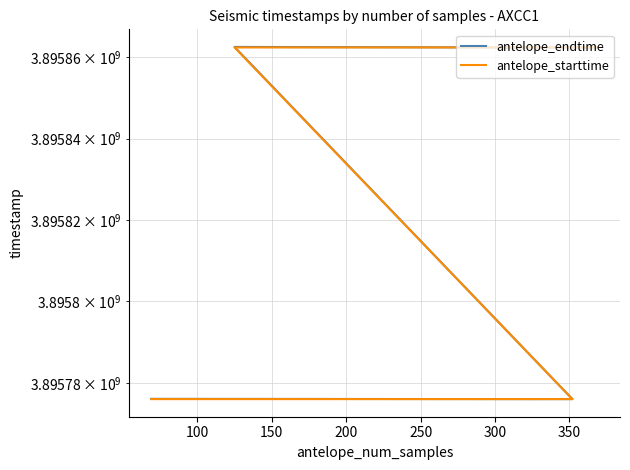

Is this an area chart (filled region under the line)?

No